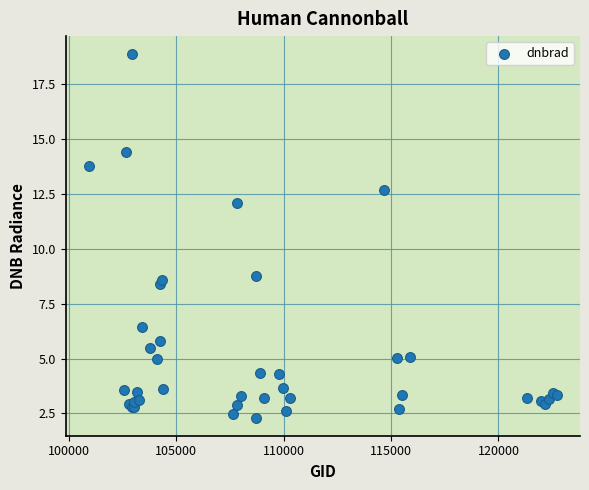

What Y value in the scatter plot is closest to 10?

8.8